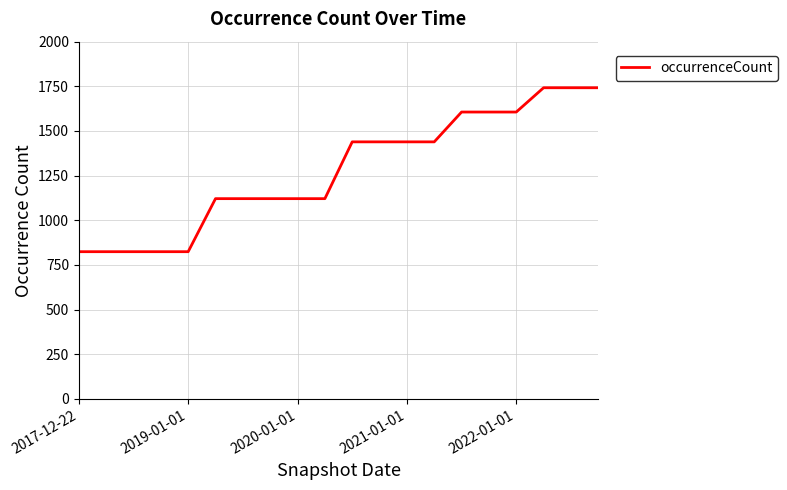

What is the greatest value displayed?

1742